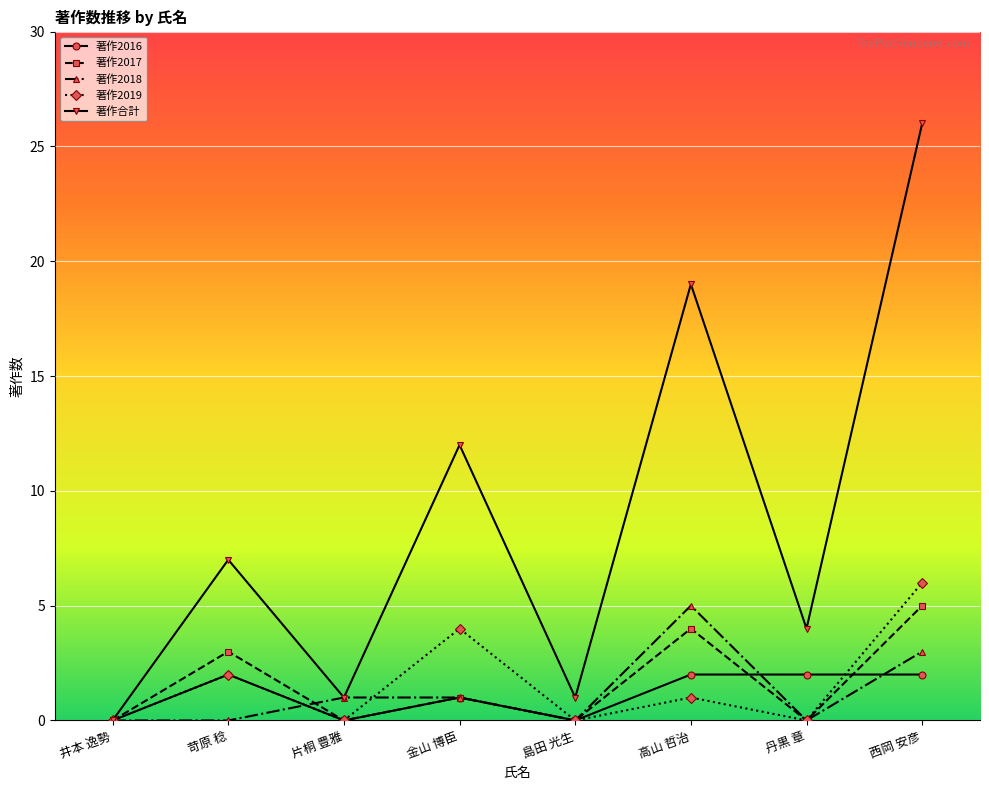

At how many categories does at least one series exceed 9?

3